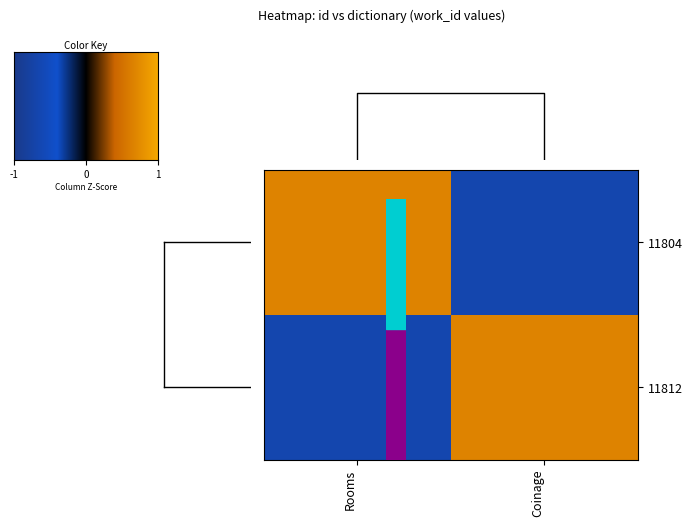

How many distinct data groups are displayed?

2